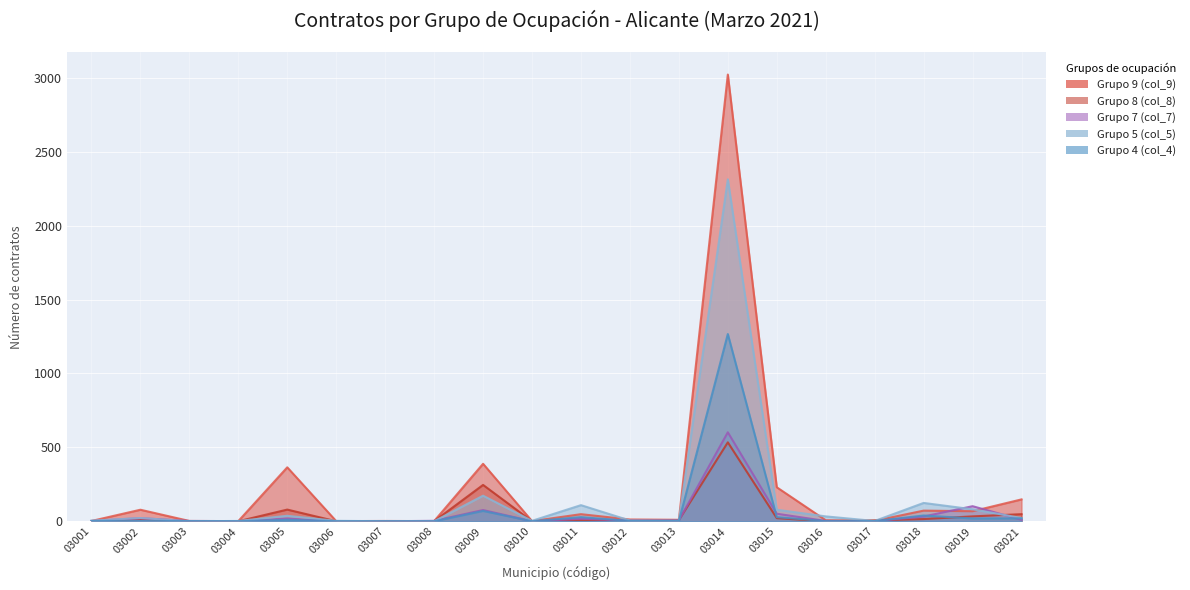

Reading right to left, transcribe all the data shown in this chart.

Grupo 9 (col_9): 03021=148	03019=68	03018=72	03017=3	03016=7	03015=230	03014=3023	03013=10	03012=12	03011=48	03010=1	03009=389	03008=1	03007=2	03006=1	03005=365	03004=1	03003=2	03002=78	03001=2
Grupo 8 (col_8): 03021=48	03019=33	03018=15	03017=6	03016=0	03015=21	03014=534	03013=8	03012=2	03011=7	03010=0	03009=246	03008=0	03007=1	03006=0	03005=79	03004=0	03003=1	03002=14	03001=0
Grupo 7 (col_7): 03021=10	03019=102	03018=32	03017=1	03016=2	03015=51	03014=602	03013=6	03012=5	03011=17	03010=0	03009=76	03008=3	03007=0	03006=0	03005=18	03004=1	03003=2	03002=21	03001=2
Grupo 5 (col_5): 03021=22	03019=81	03018=124	03017=2	03016=33	03015=78	03014=2314	03013=4	03012=5	03011=109	03010=3	03009=173	03008=0	03007=0	03006=3	03005=37	03004=2	03003=0	03002=22	03001=4
Grupo 4 (col_4): 03021=20	03019=19	03018=39	03017=1	03016=1	03015=28	03014=1267	03013=1	03012=2	03011=28	03010=0	03009=70	03008=0	03007=0	03006=0	03005=10	03004=0	03003=1	03002=2	03001=2